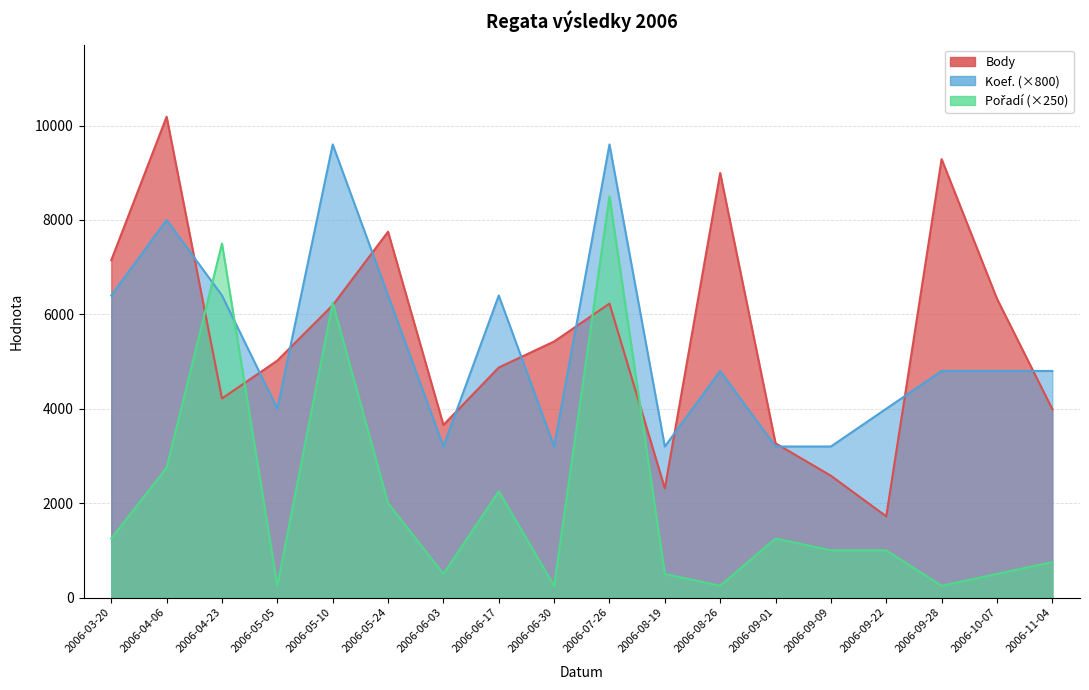

At which category does the chart reach its minimum across all series?

2006-05-05